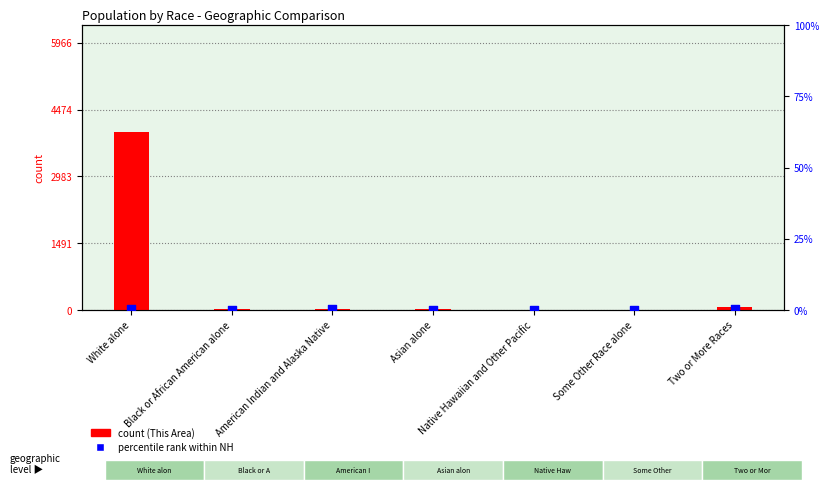

At which category is the sum across all series the highest?

White alone